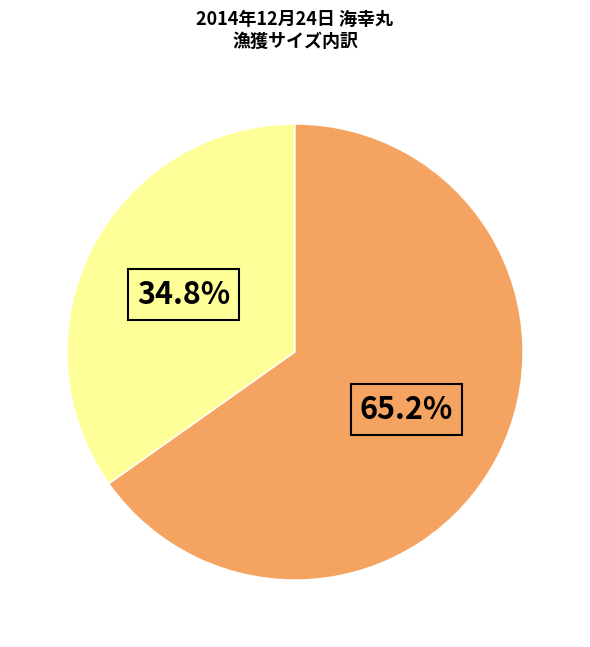

Is there a majority slice in this chart?

Yes